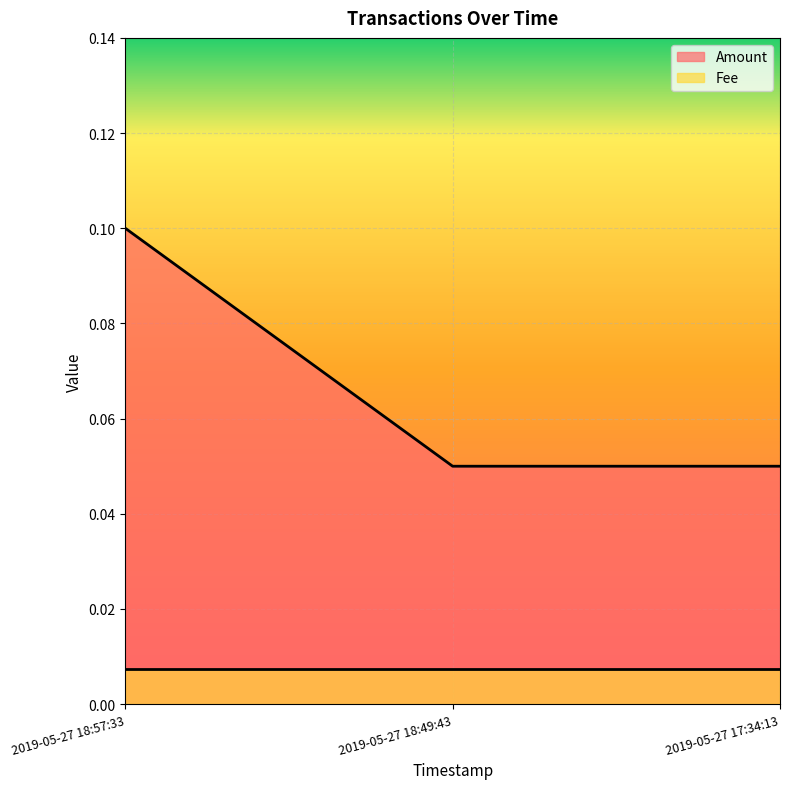

At which category does the chart reach its peak across all series?

2019-05-27 18:57:33